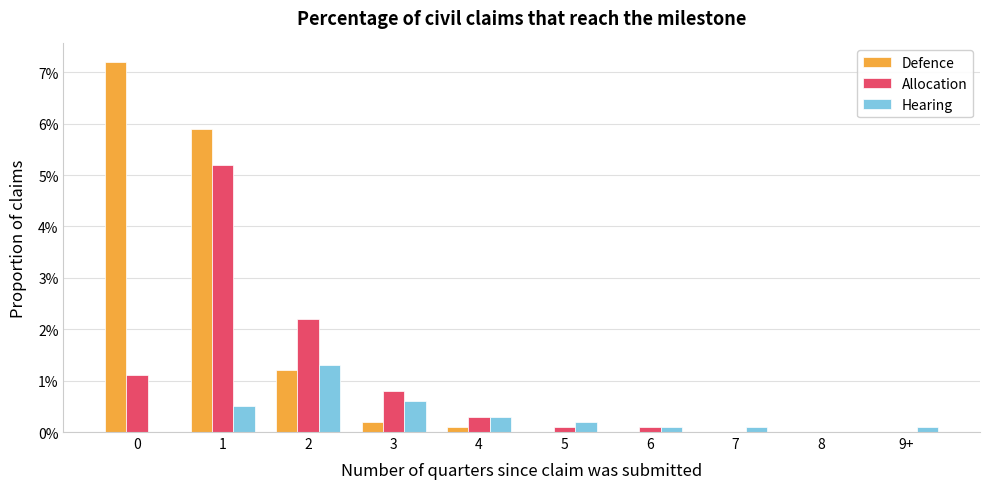

Does the chart contain stacked bars?

No